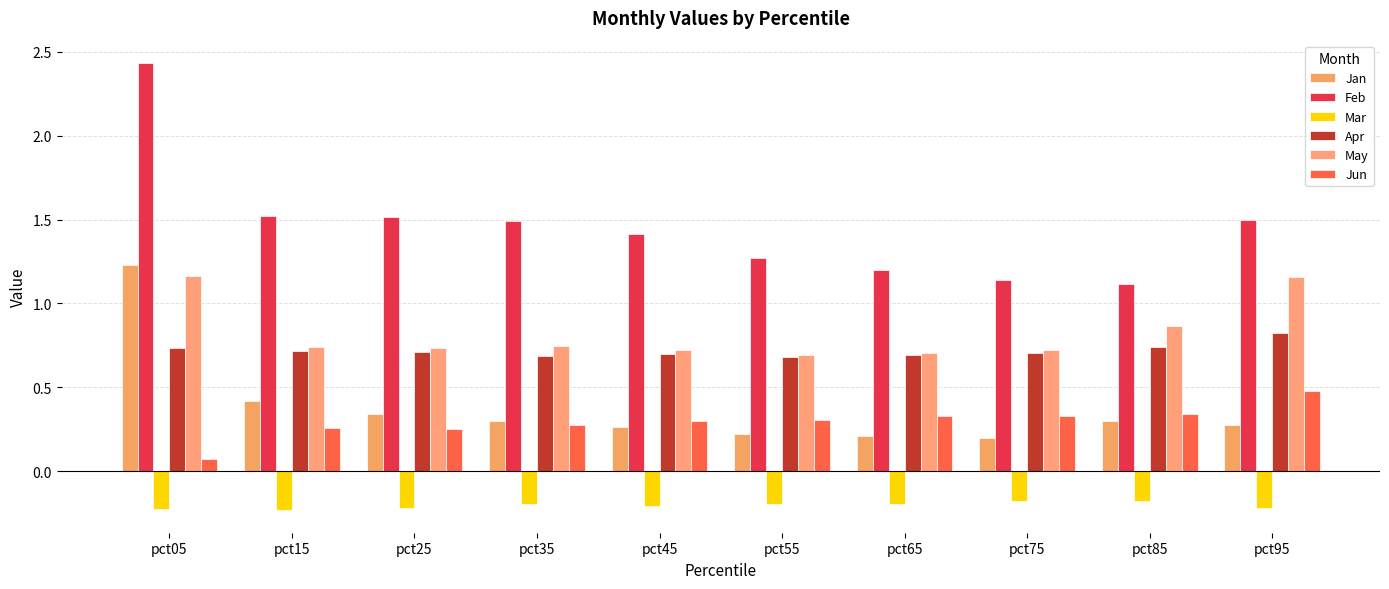

How many bars are there in each group?

6